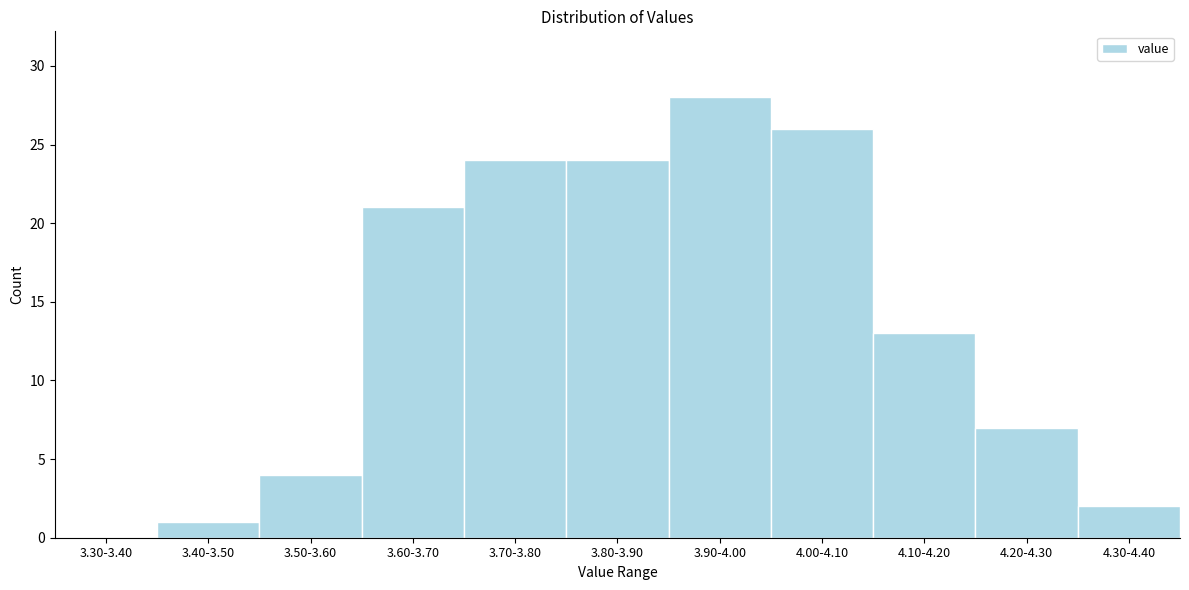

Reading left to right, list all the values displayed in this chart.

3.30-3.40=0	3.40-3.50=1	3.50-3.60=4	3.60-3.70=21	3.70-3.80=24	3.80-3.90=24	3.90-4.00=28	4.00-4.10=26	4.10-4.20=13	4.20-4.30=7	4.30-4.40=2